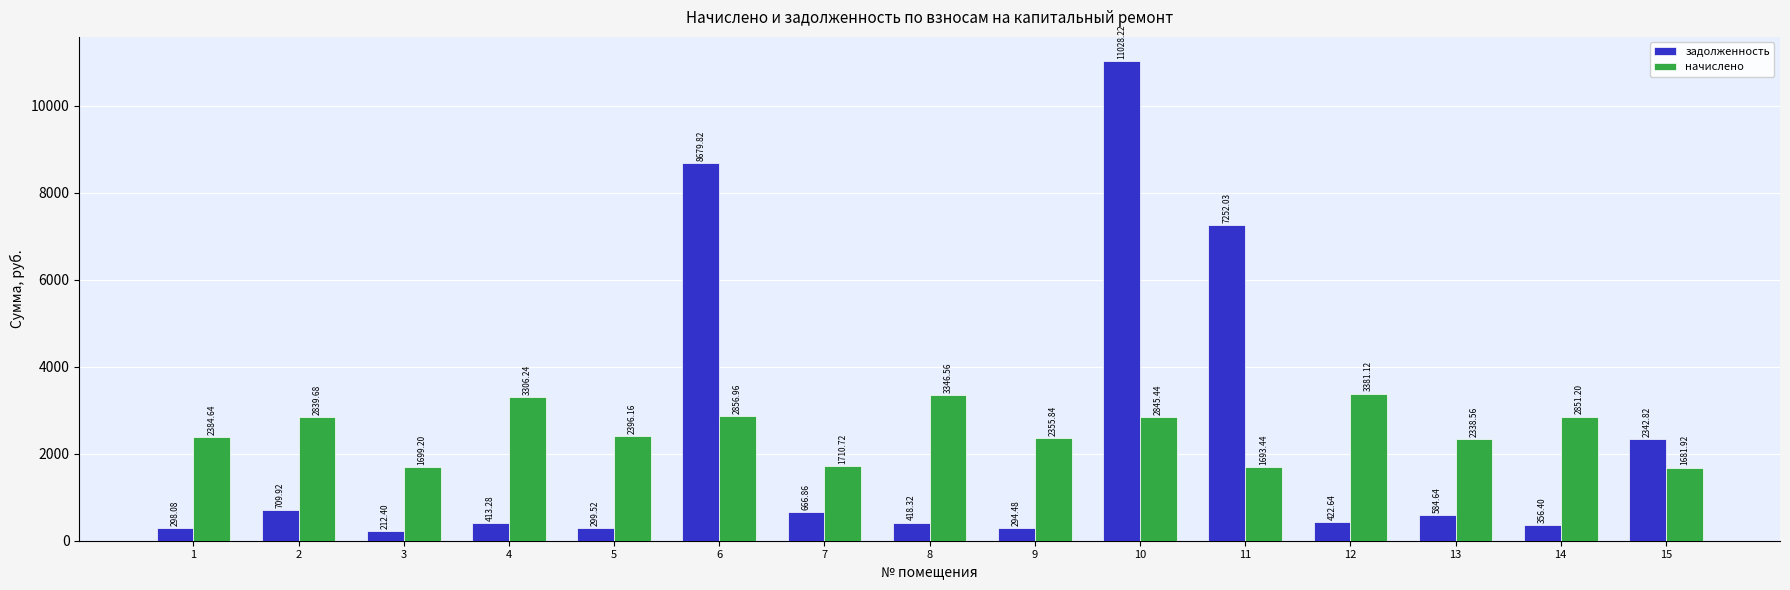

What are all the series names shown in the legend?

задолженность, начислено